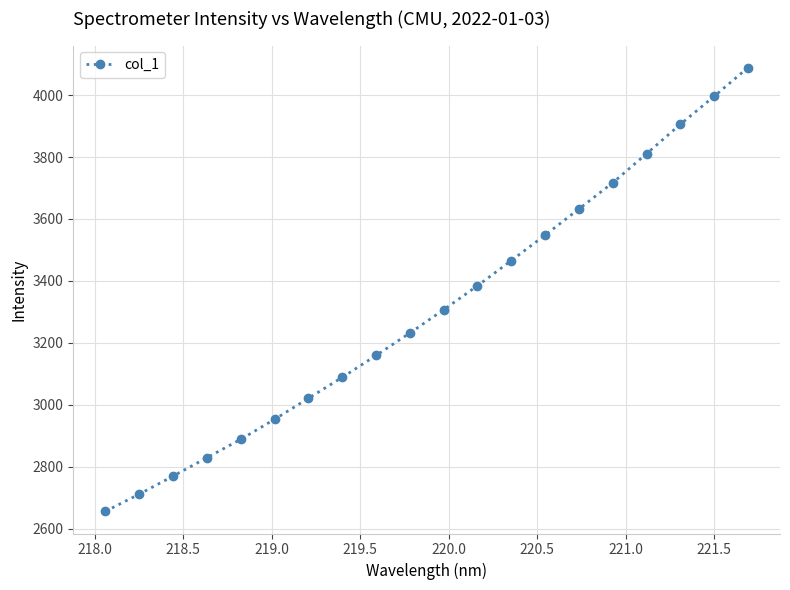

What is the value of the 6th point from the left?

2953.0